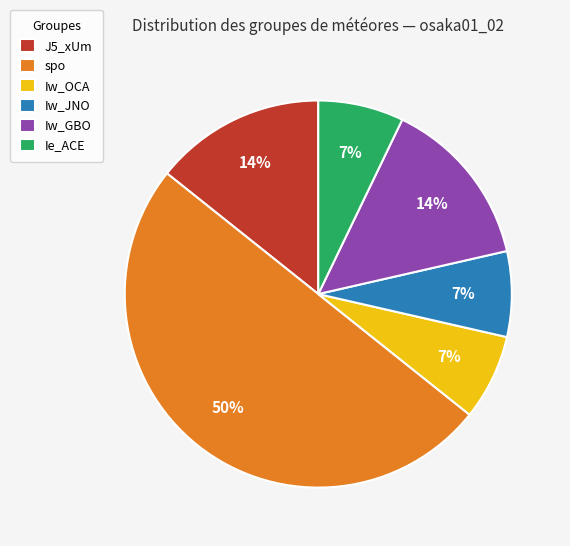

To the nearest percent, what is the difference between the Iw_GBO and Iw_OCA slice percentages?

7%